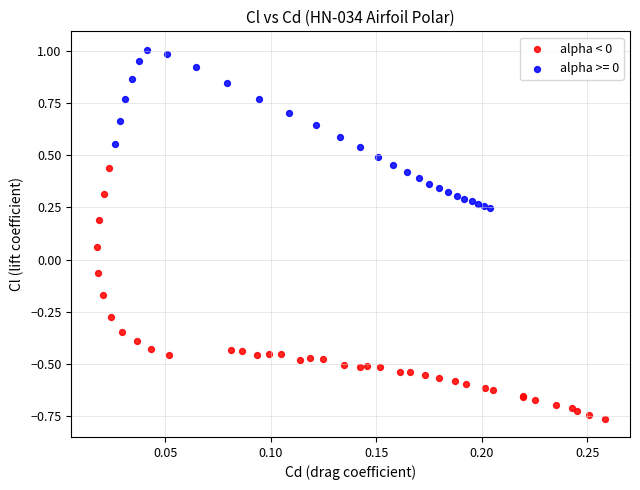

Which series has the largest Y range (max minus min)?

alpha < 0